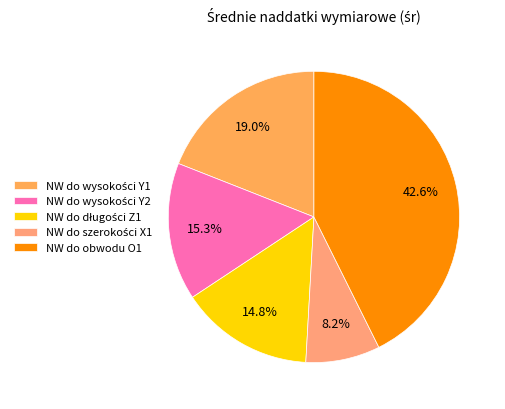

How many slices are in this pie chart?

5